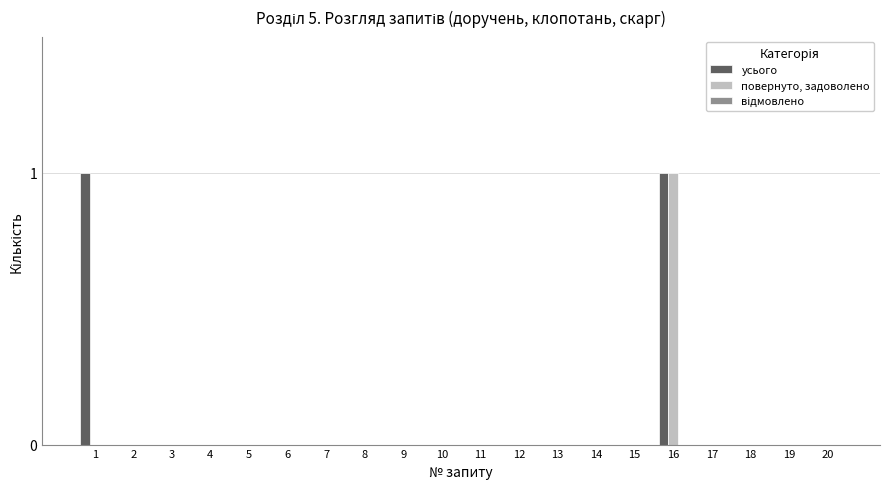

Between 1 and 7, which series saw the biggest shift?

усього